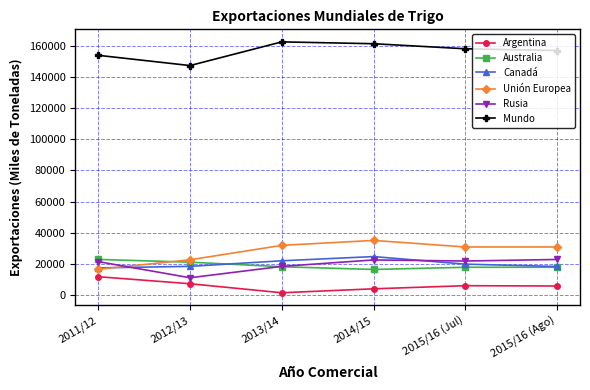

True or false: Rusia has more than 1 interior local peaks.

False